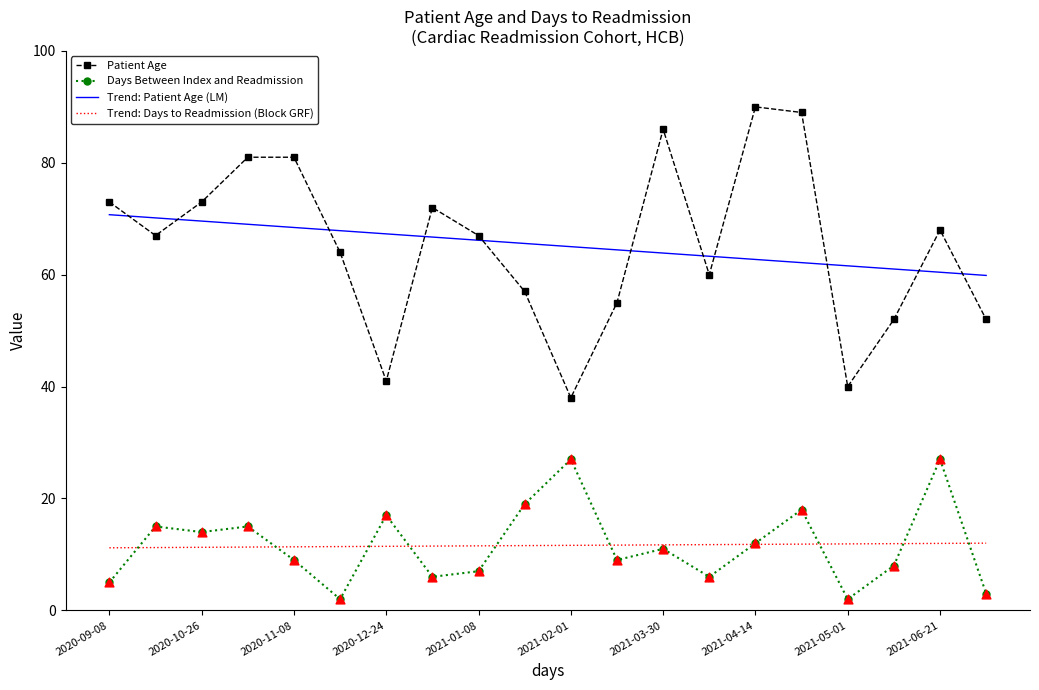

Which series has the widest spread of values?

Patient Age